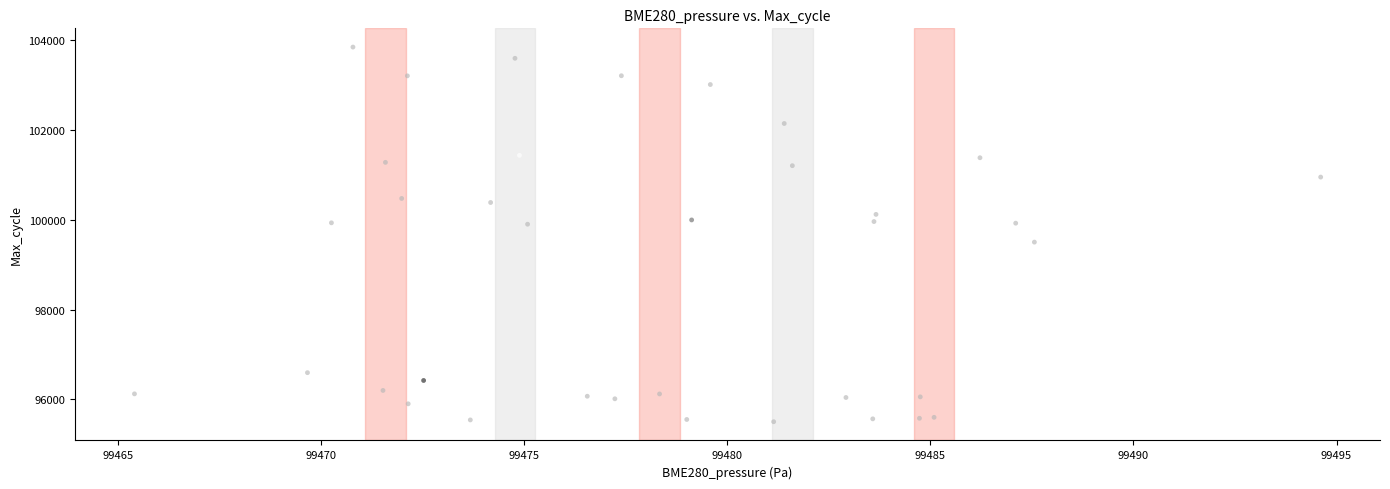

What is the range of Y values (max minus min)?

8348